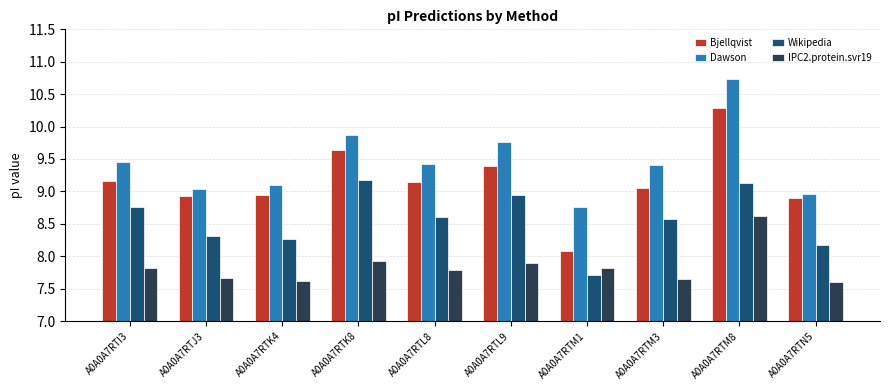

Is it true that IPC2.protein.svr19 equals 2.2 at A0A0A7RTK4?

False